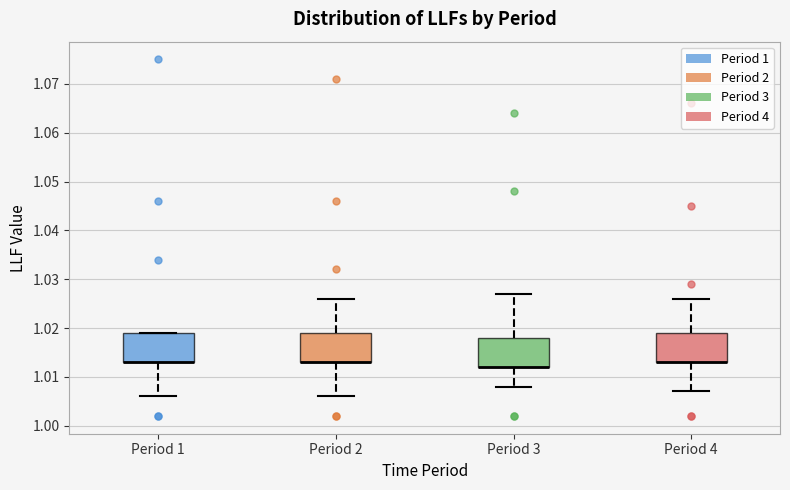

Reading left to right, read every box against the y-axis: the position of its median line, the range the box covers, and the ends of its whiskers. The values are not printed on the chart, so give them approximately, as read against the axis.

Period 1: median 1.013 (drawn on the box's lower edge), box 1.013 to 1.019, whiskers 1.006 to 1.019
Period 2: median 1.013 (drawn on the box's lower edge), box 1.013 to 1.019, whiskers 1.006 to 1.026
Period 3: median 1.012 (drawn on the box's lower edge), box 1.012 to 1.018, whiskers 1.008 to 1.027
Period 4: median 1.013 (drawn on the box's lower edge), box 1.013 to 1.019, whiskers 1.007 to 1.026